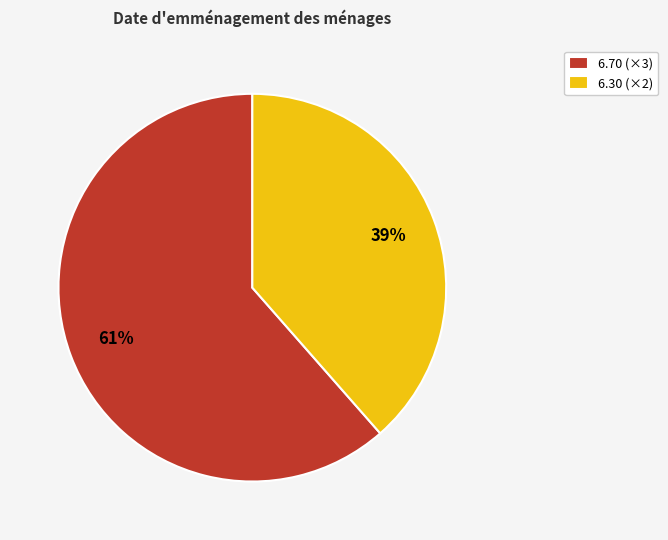

To the nearest percent, what is the average slice percentage?

50%